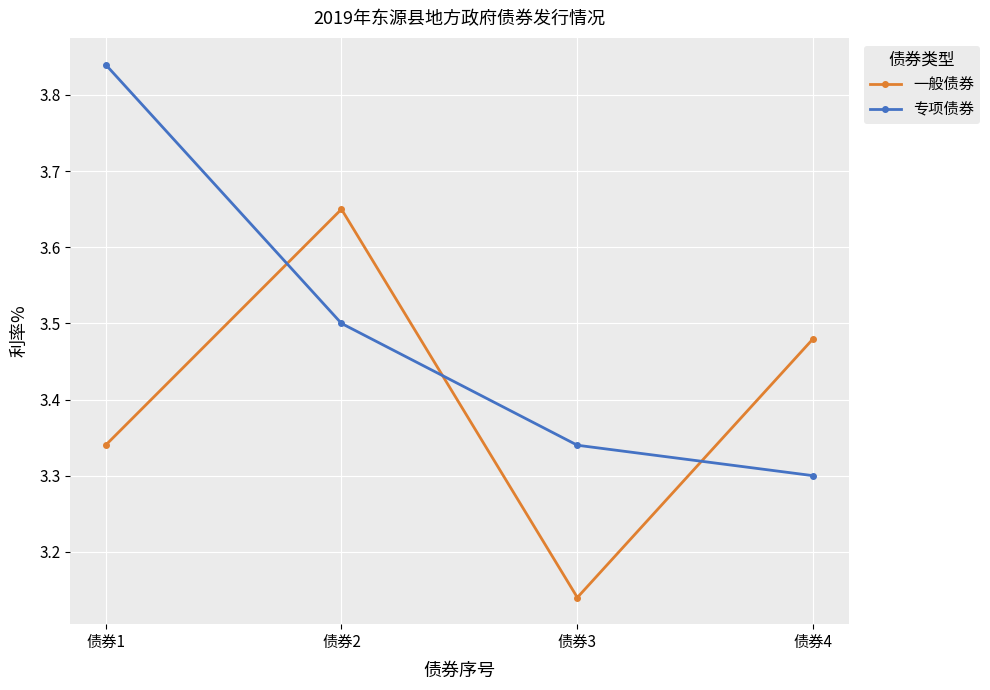

List the series in order of their peak value, lowest first.

一般债券, 专项债券